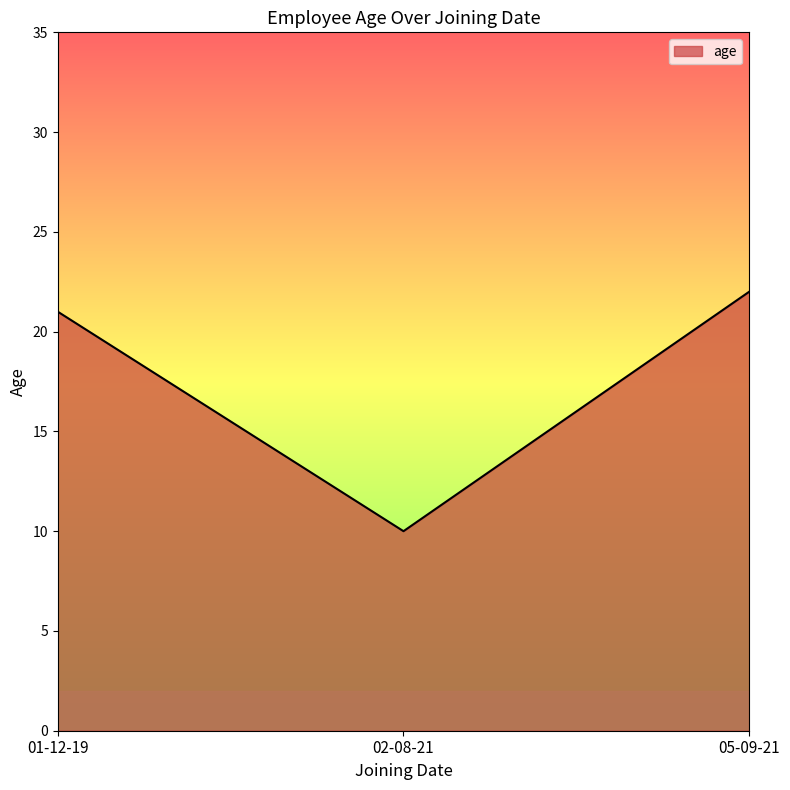

Approximately how many times larger is the value at 05-09-21 compared to 01-12-19?

1.0